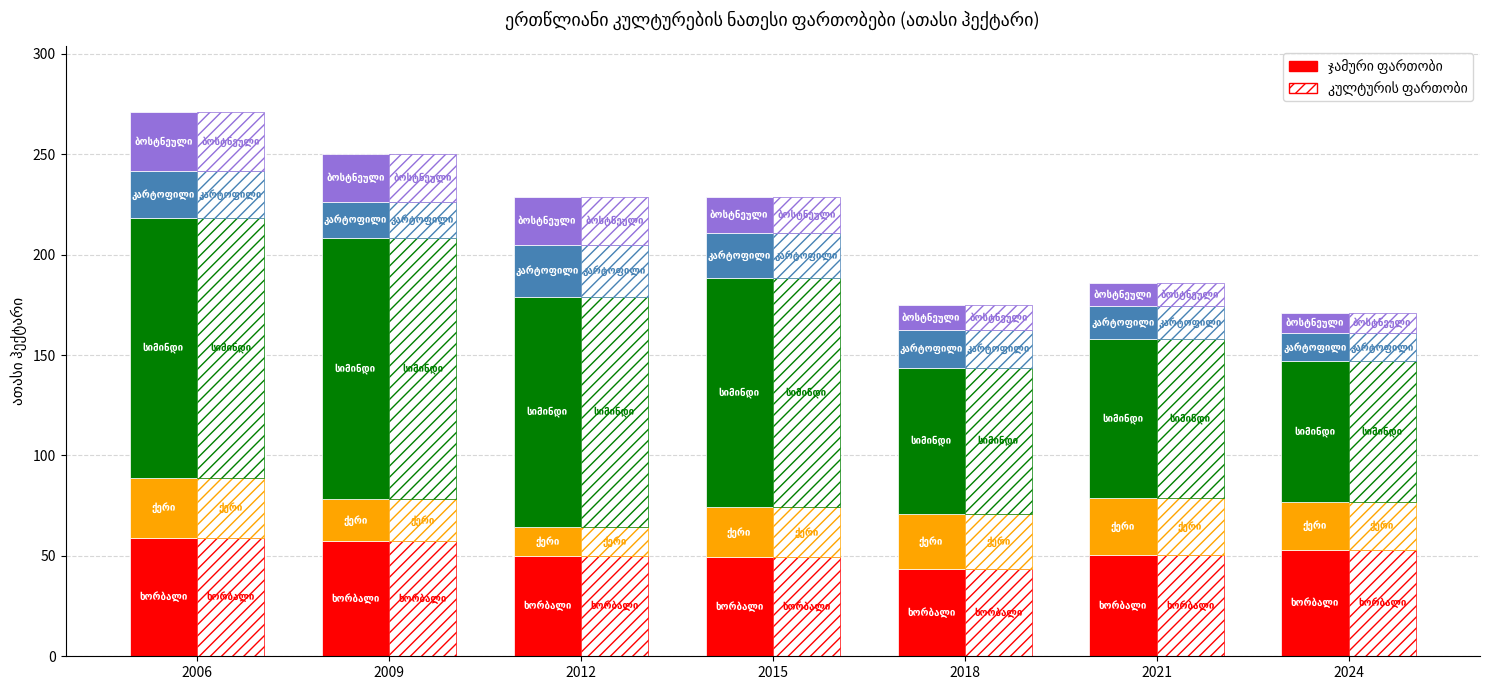

What is the minimum value shown in the chart?

9.5